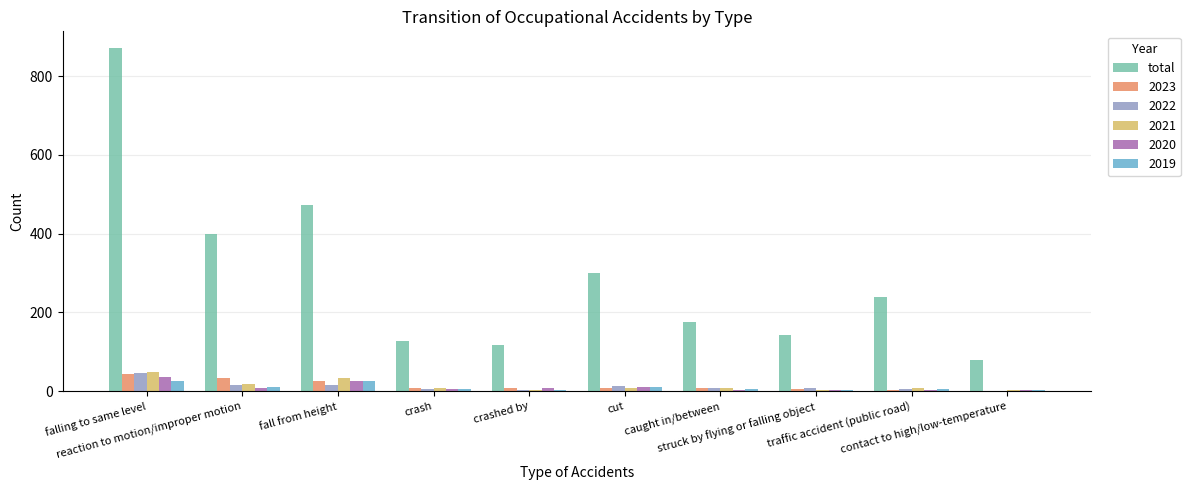

Which series has the largest total across all categories?

total